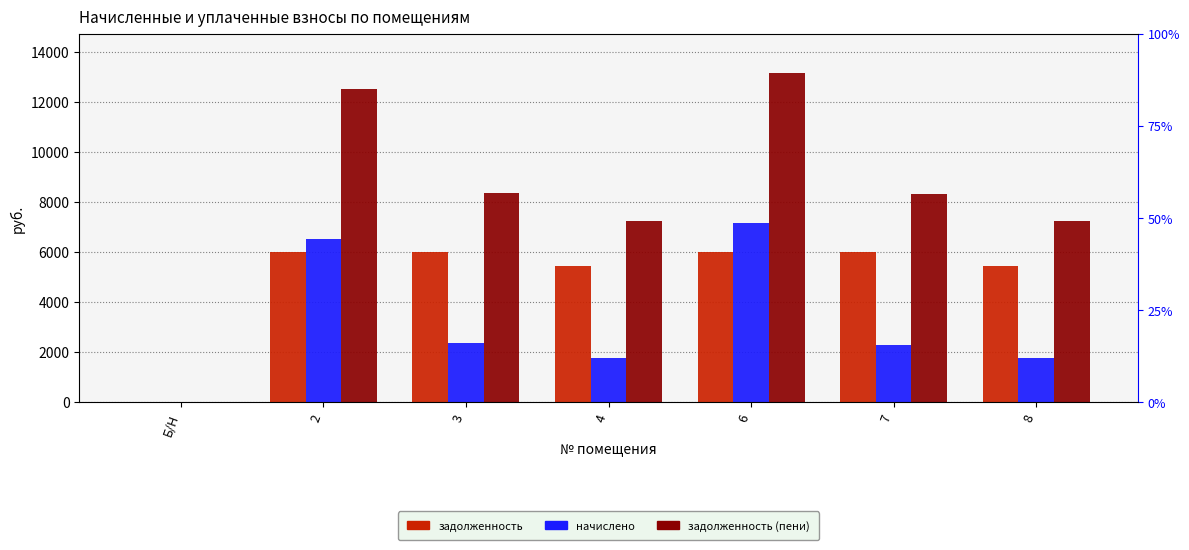

Which series reaches the maximum Y coordinate?

задолженность (пени)